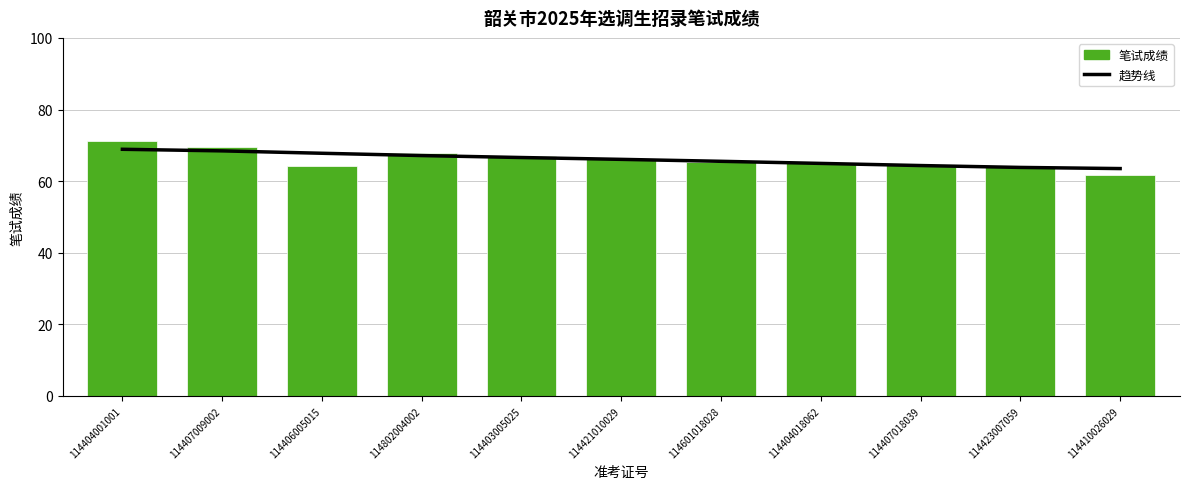

Where does the 笔试成绩 series first go above 65?

114404001001